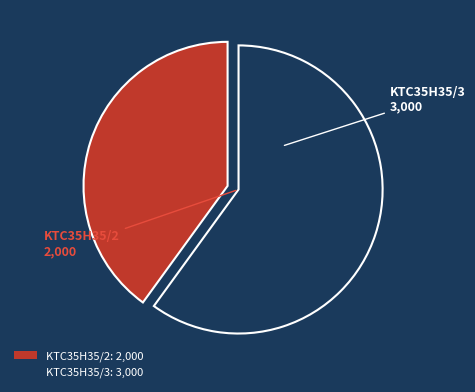

Is it true that KTC35H35/2 is 40% of the pie?

True